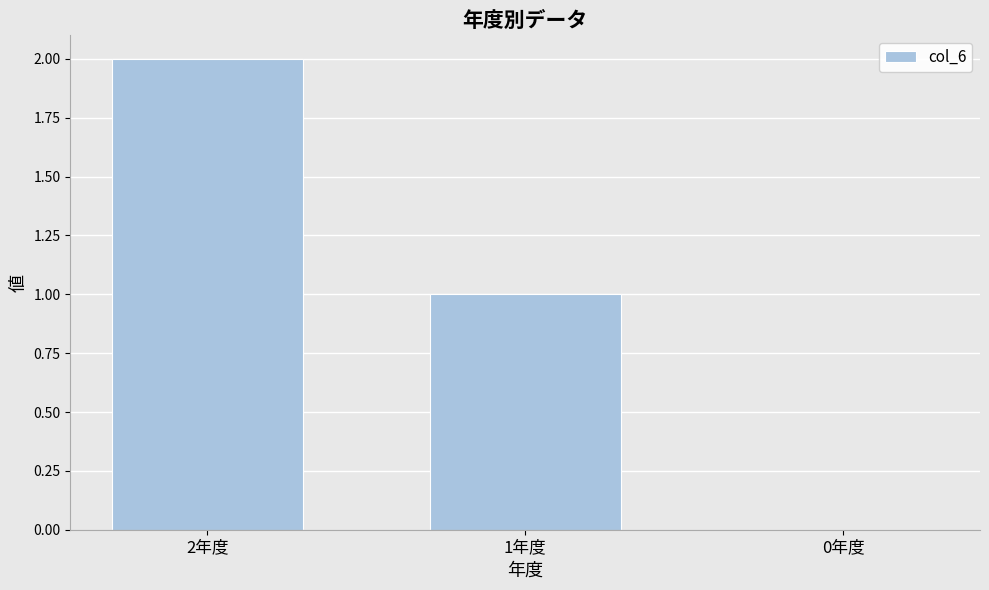

Count the values in the range 0 to 2.

3